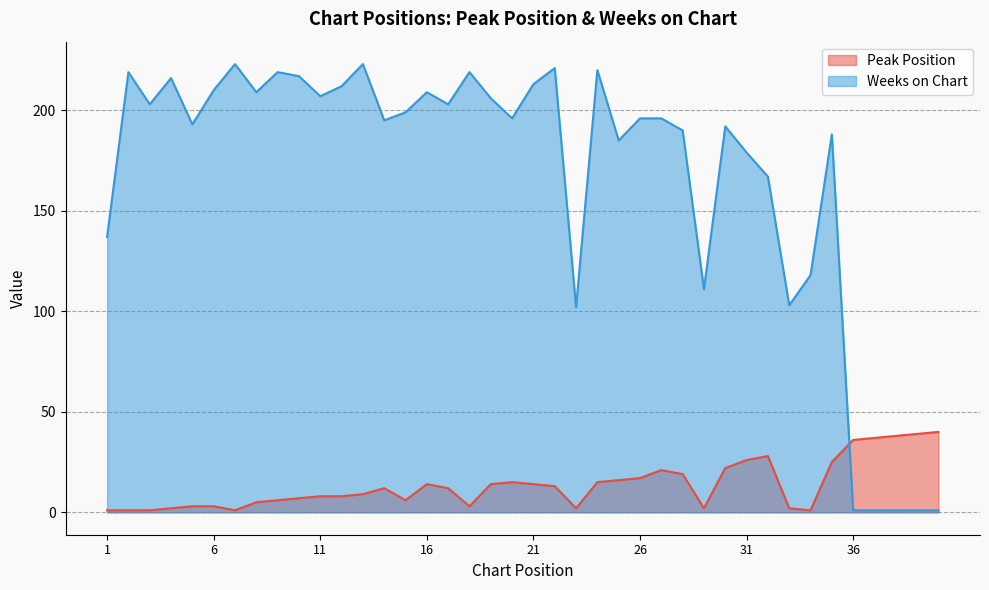

What is the difference between the second highest and second lowest values in the Weeks on Chart series?

222